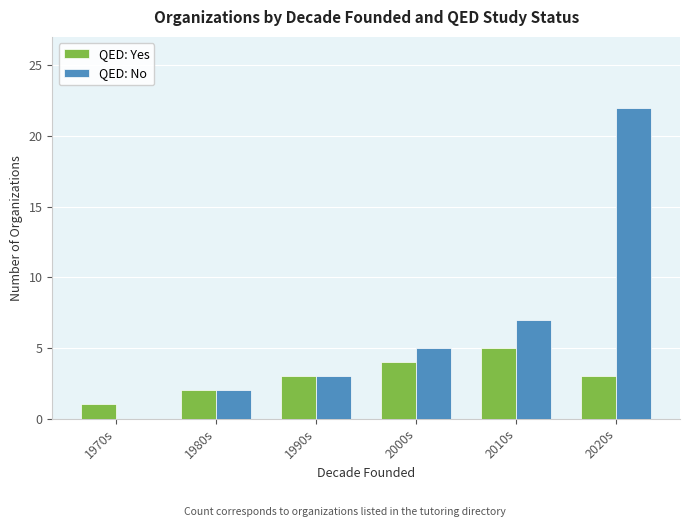

Between 1980s and 2000s, which series saw the biggest shift?

QED: No